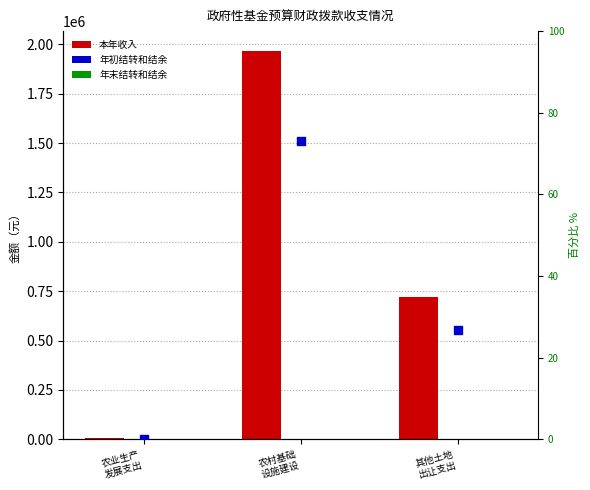

Which series has the largest total across all categories?

本年收入